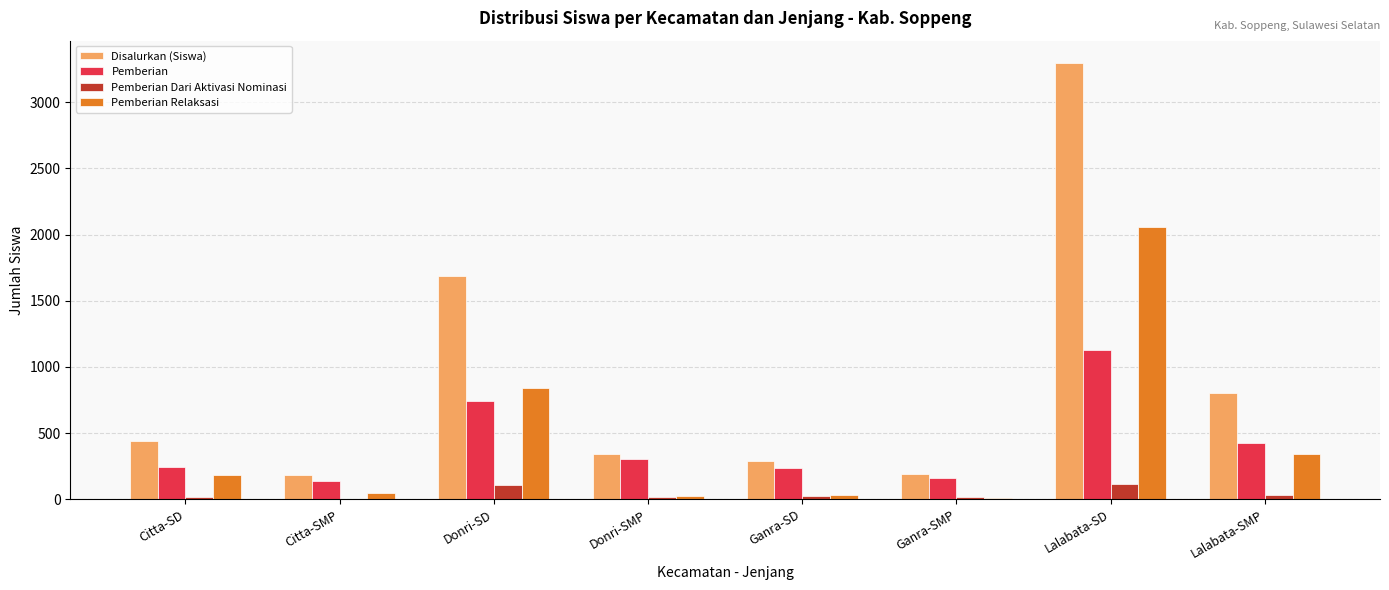

Where is Pemberian nearest to the value 630?

Donri-SD